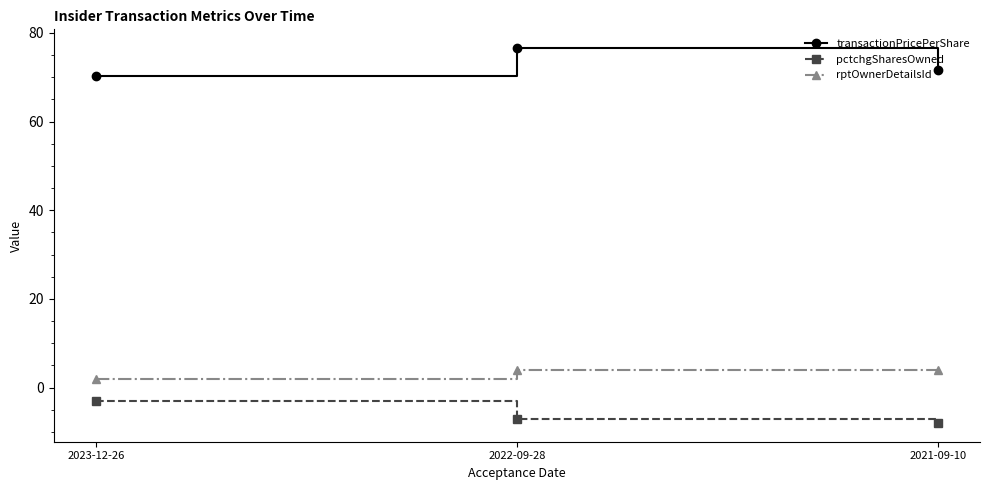

List the labels in order of transactionPricePerShare value, largest first.

2022-09-28, 2021-09-10, 2023-12-26